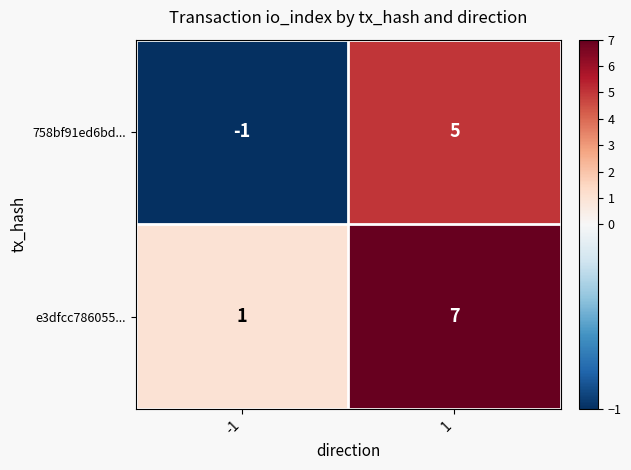

The 758bf91ed6bd... series shows -1 at -1. True or false?

True